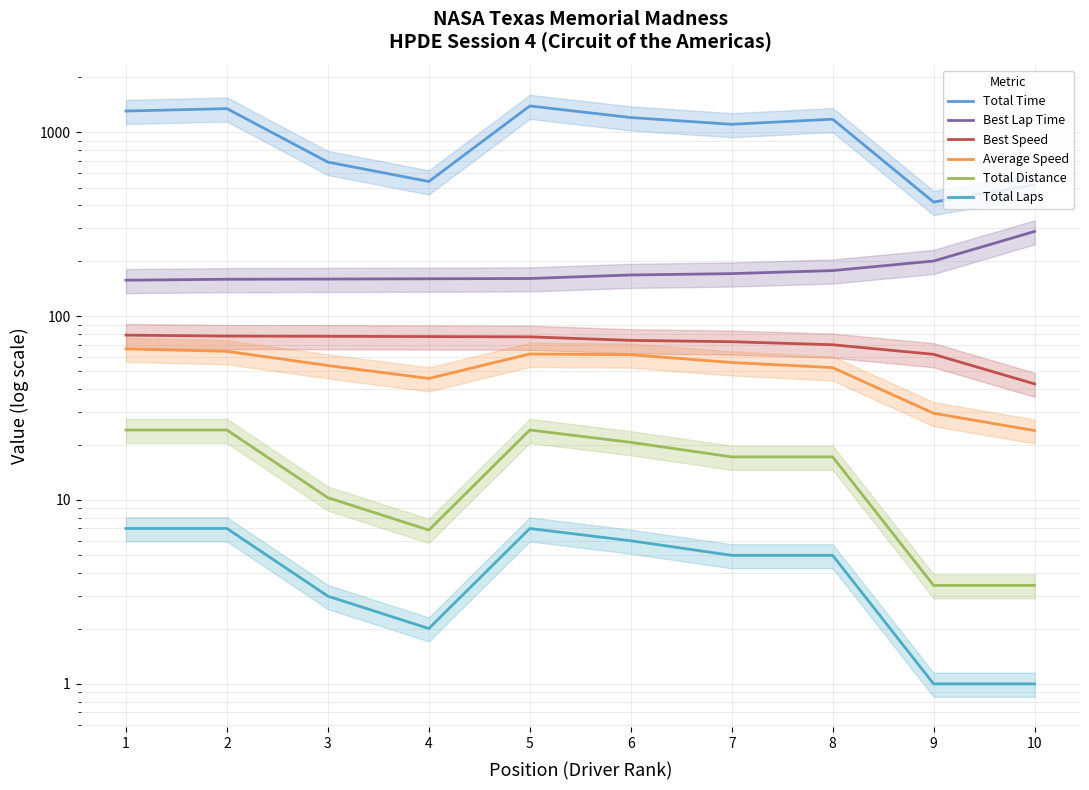

True or false: Best Speed has more than 0 points higher than both neighbors.

False